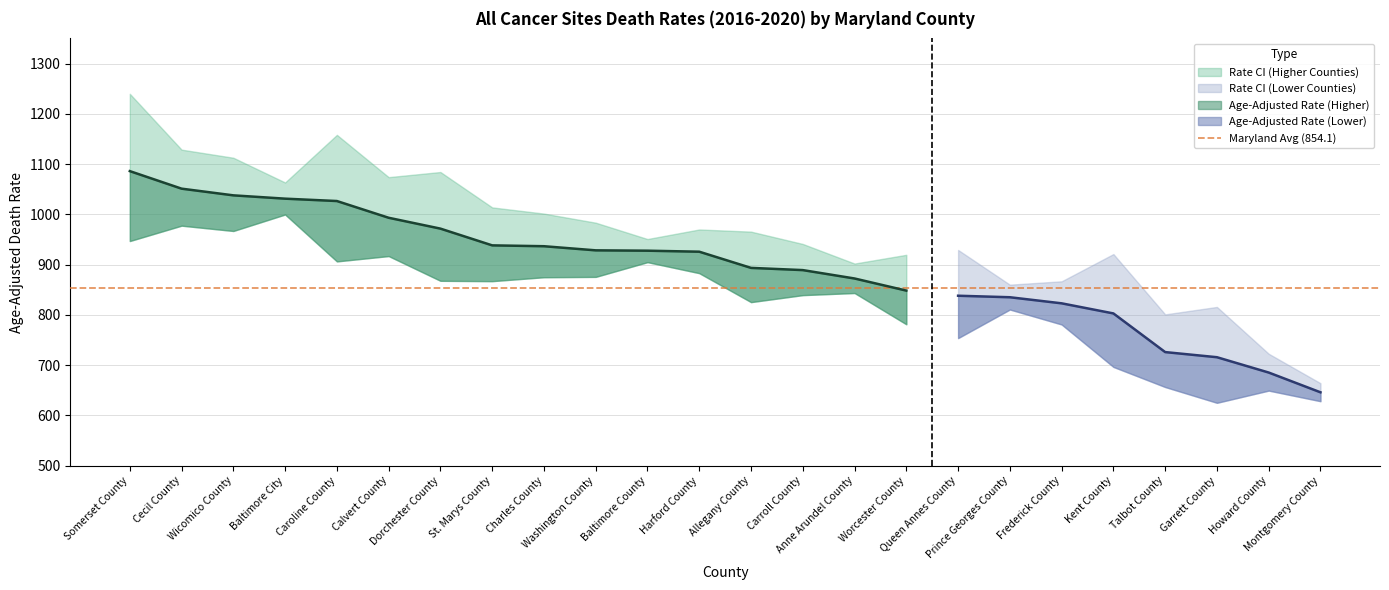

True or false: Lower CI has a value of 368.3 at Queen Annes County.

False